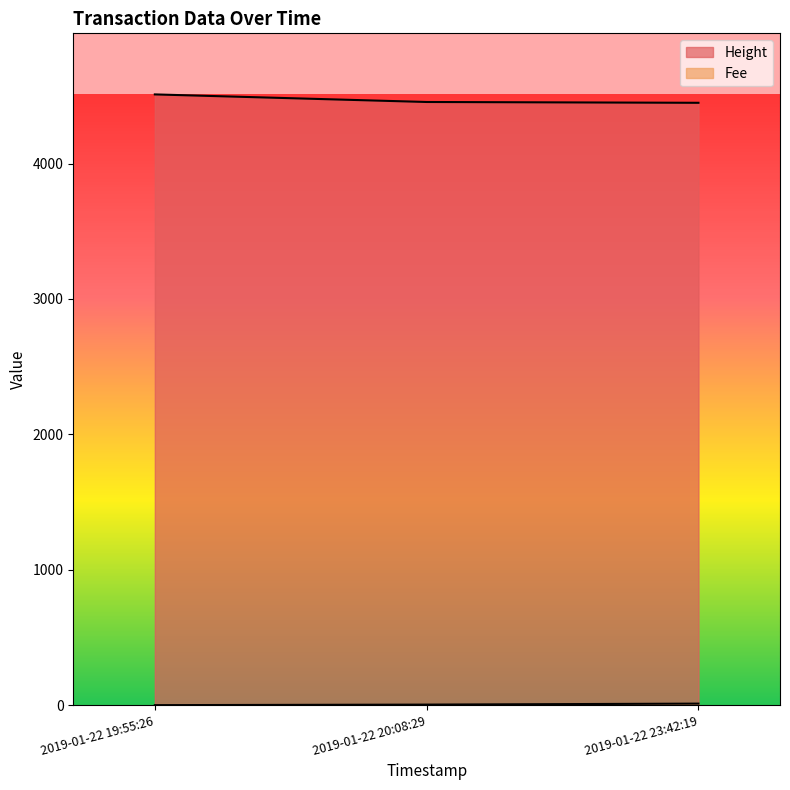

List the series in order of their overall mean, highest first.

Height, Fee